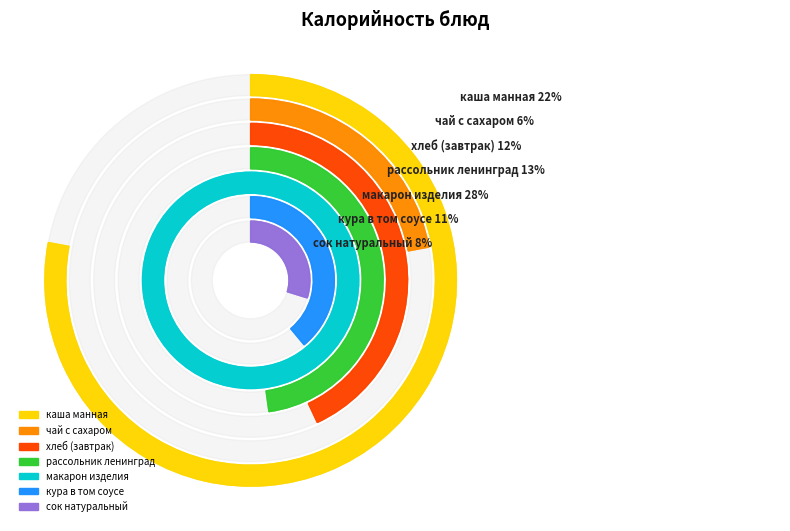

How many segments does this pie chart have?

7